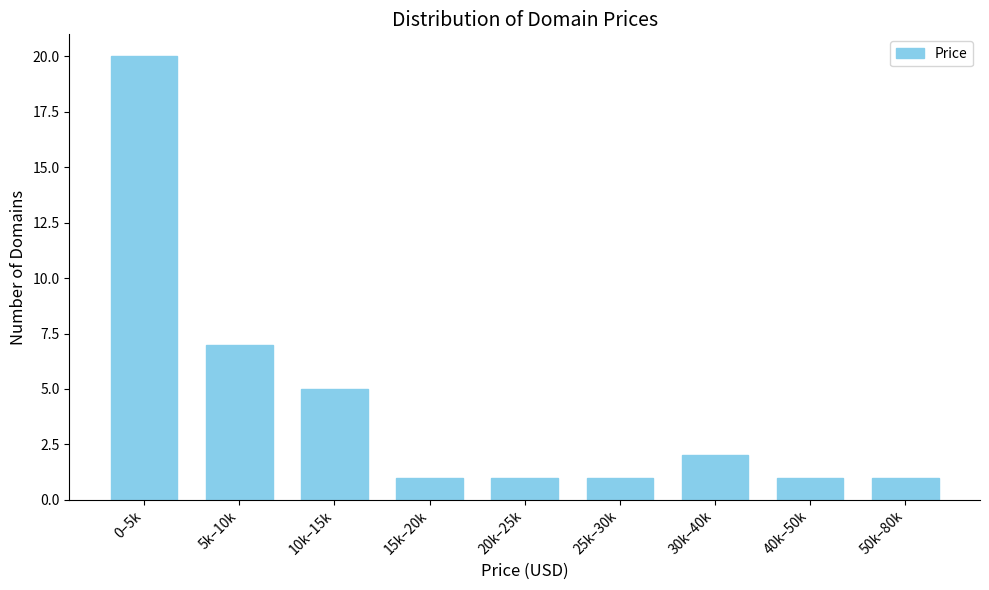

Reading left to right, what are all the values shown in this chart?

20	7	5	1	1	1	2	1	1